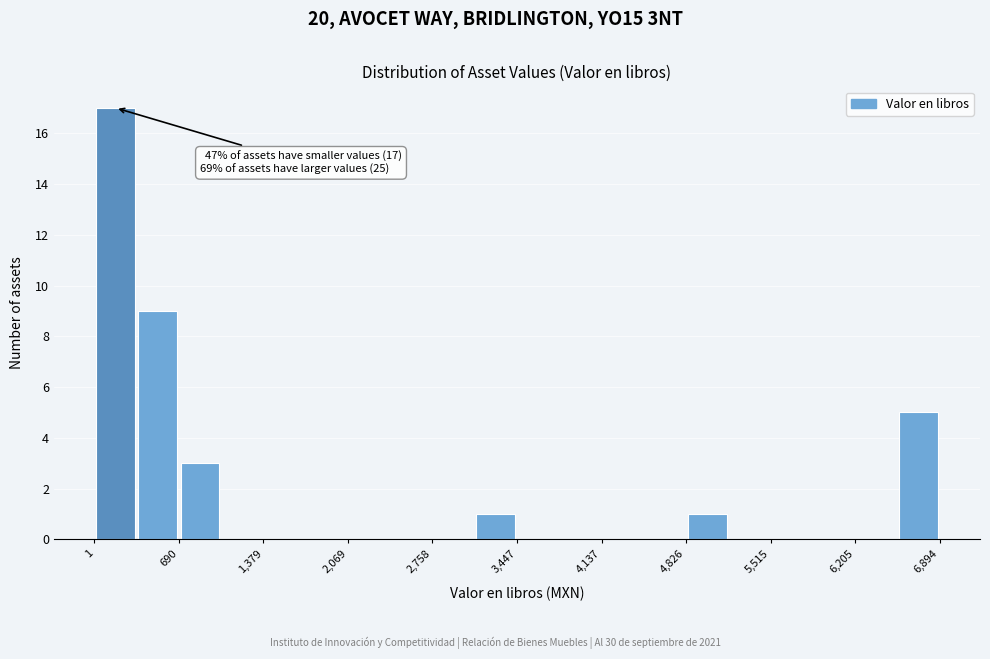

Around what value on the x-axis is the tallest bar? Give the approximate position of its centre, as read against the axis.

200